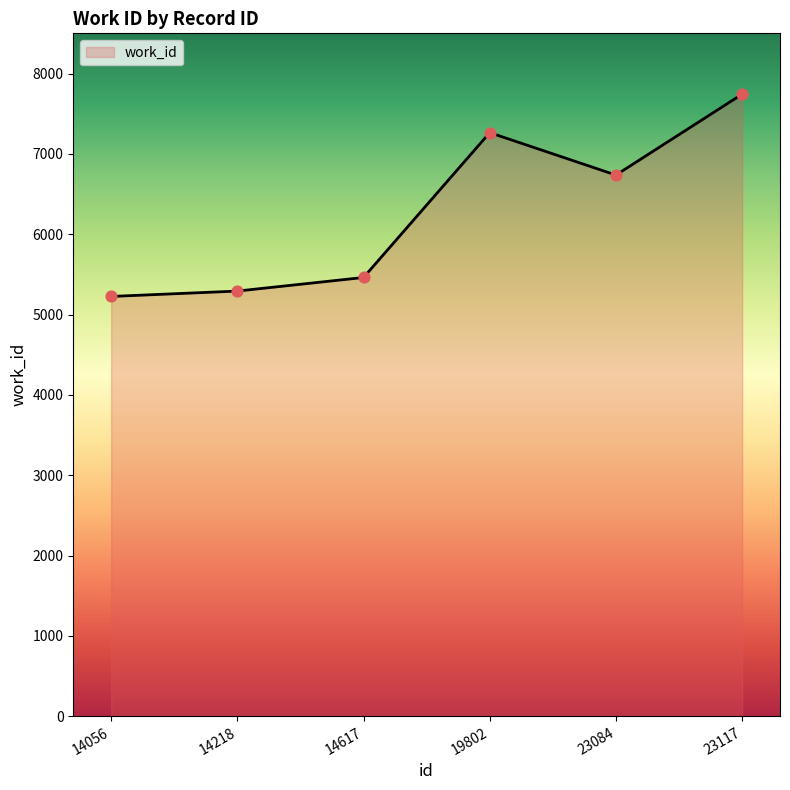

Approximately how many times larger is the value at 14218 compared to 19802?

0.7